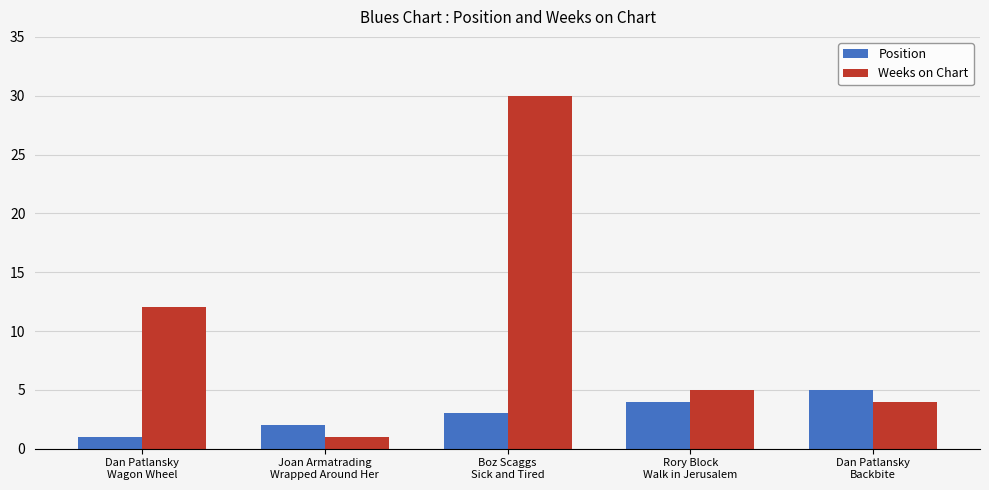

Reading left to right, extract all data points from this chart.

Position: Dan Patlansky
Wagon Wheel=1	Joan Armatrading
Wrapped Around Her=2	Boz Scaggs
Sick and Tired=3	Rory Block
Walk in Jerusalem=4	Dan Patlansky
Backbite=5
Weeks on Chart: Dan Patlansky
Wagon Wheel=12	Joan Armatrading
Wrapped Around Her=1	Boz Scaggs
Sick and Tired=30	Rory Block
Walk in Jerusalem=5	Dan Patlansky
Backbite=4